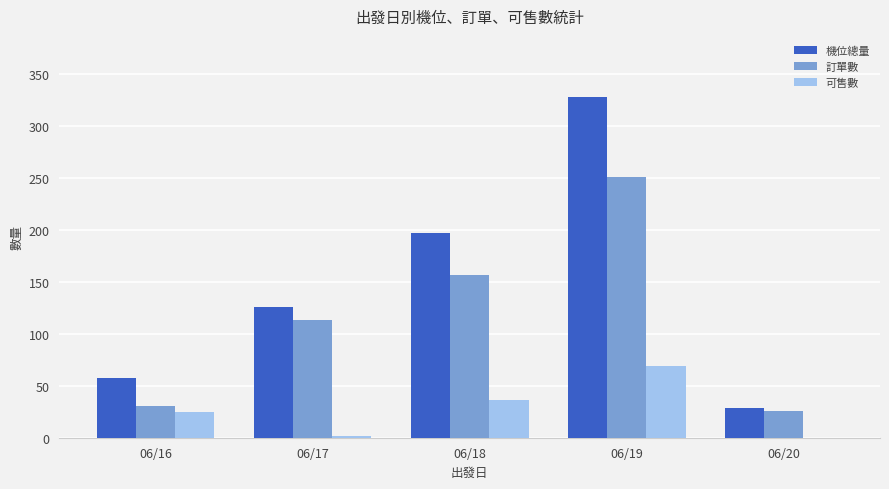

Reading right to left, list all the values displayed in this chart.

機位總量: 29	328	197	126	58
訂單數: 26	251	157	113	31
可售數: 0	69	36	2	25